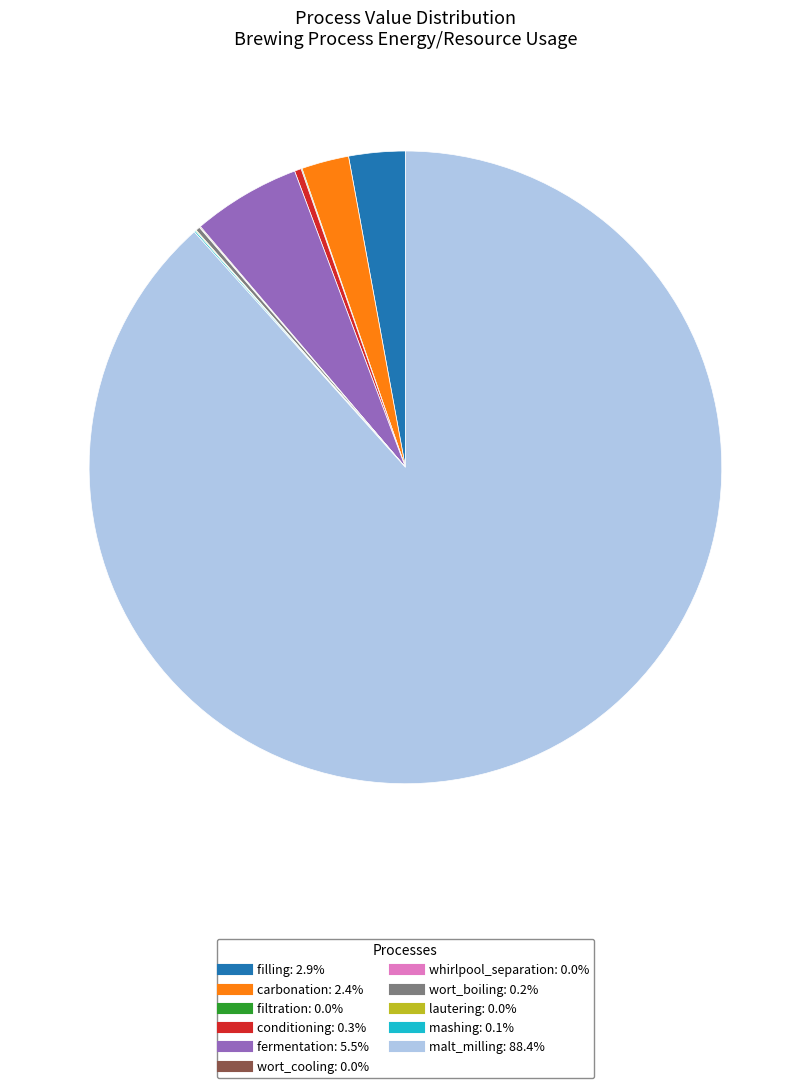

What is the ratio of the value at fermentation to the value at conditioning?

16.0